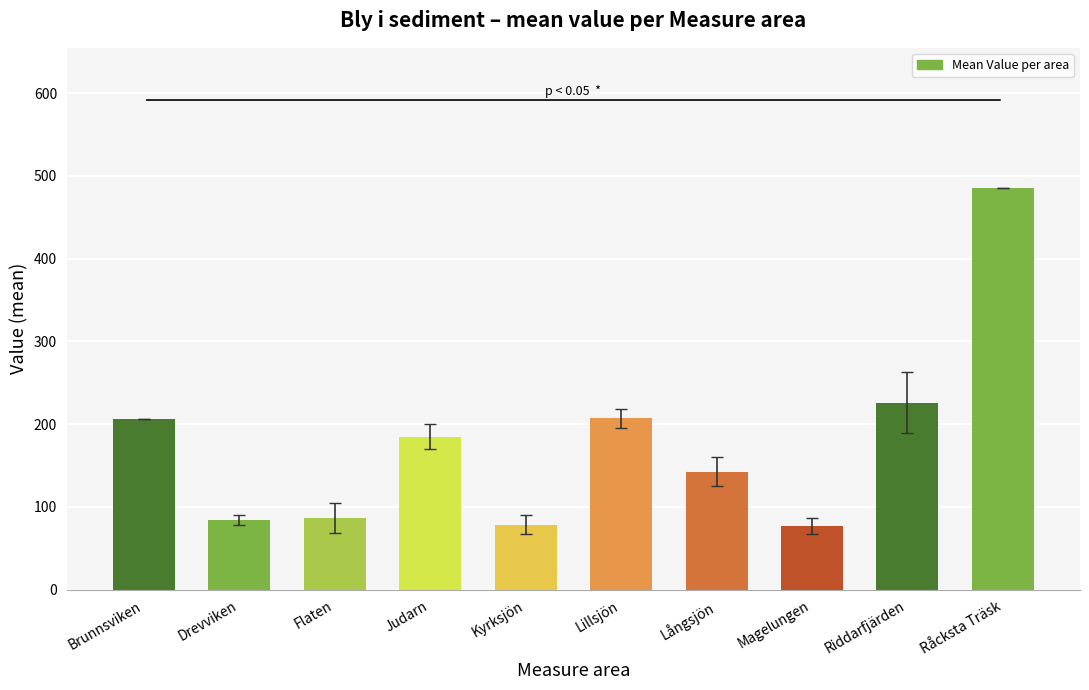

Approximately how many times larger is the value at Drevviken compared to Långsjön?

0.6